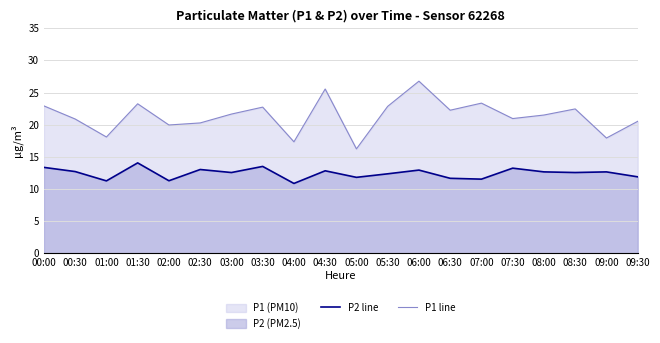

Which category has the lowest value across all series?

04:00